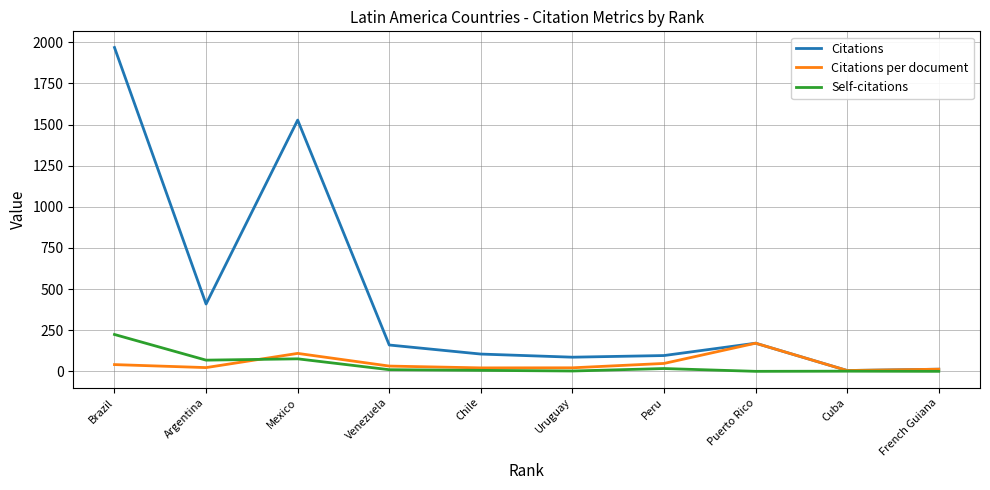

Which series has the largest range (max minus min)?

Citations